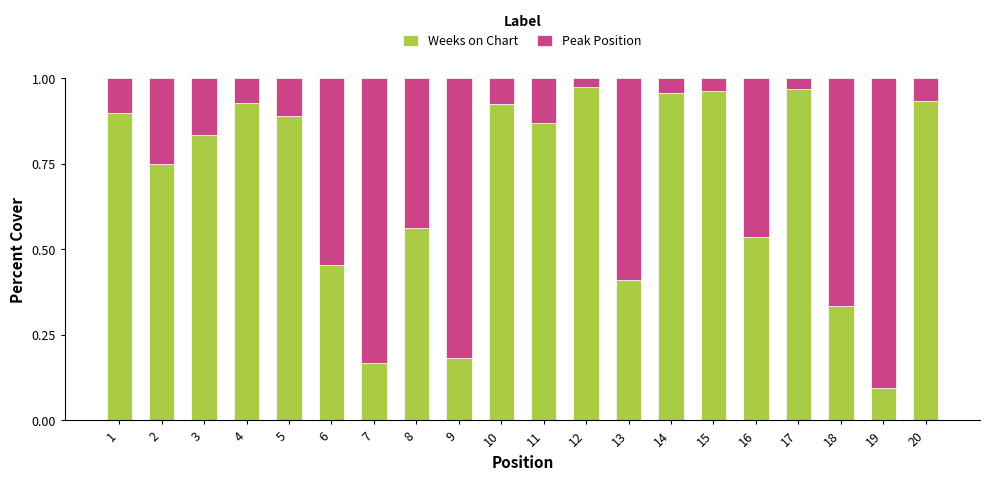

What is the sum of all Weeks on Chart values?

13.6